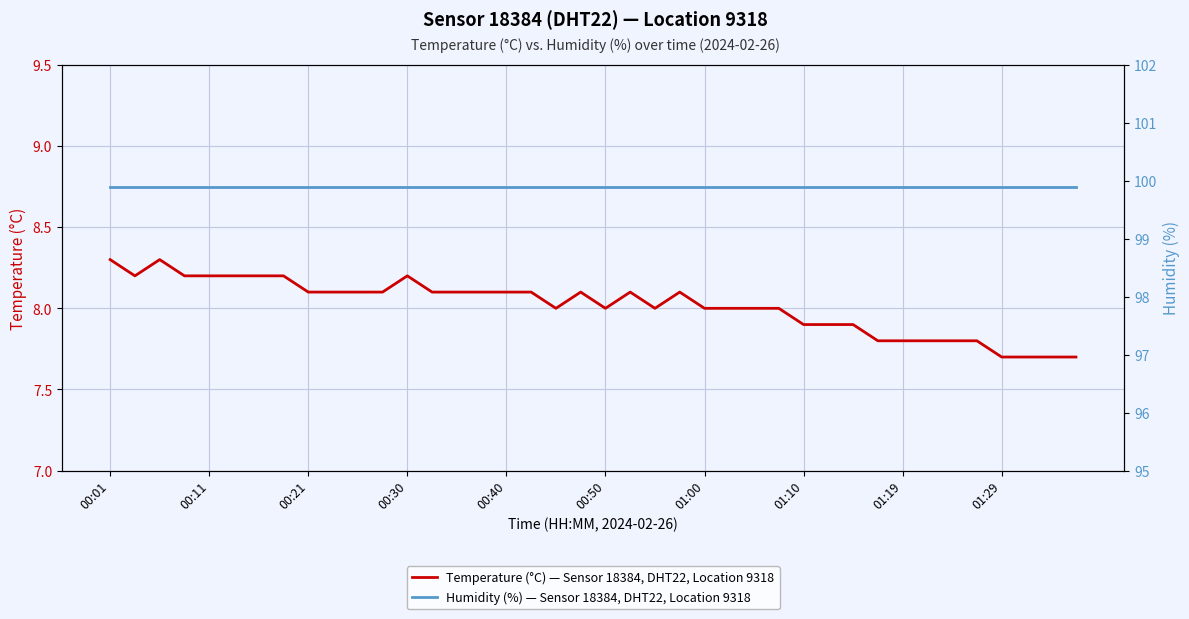

What is the maximum value for Temperature (°C) — Sensor 18384, DHT22, Location 9318?

8.3